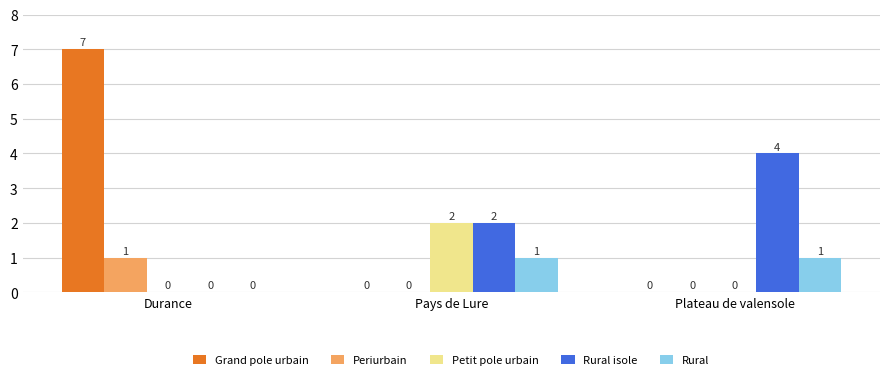

Which series has the largest range (max minus min)?

Grand pole urbain